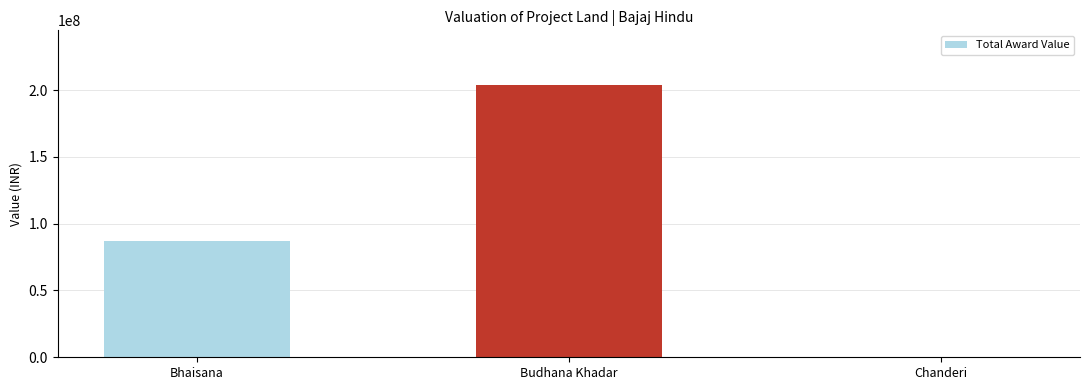

Which label corresponds to the largest value in the chart?

Budhana Khadar